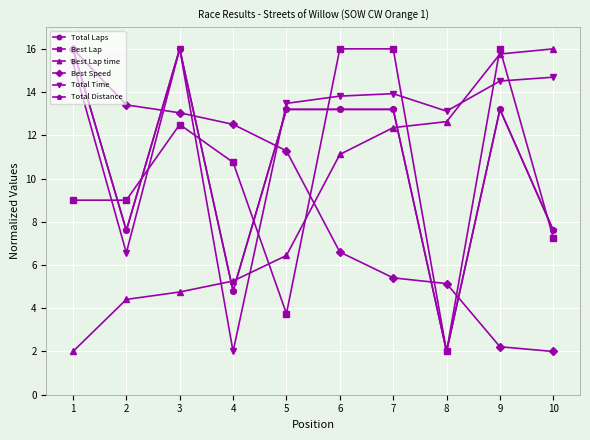

Is this an area chart (filled region under the line)?

No